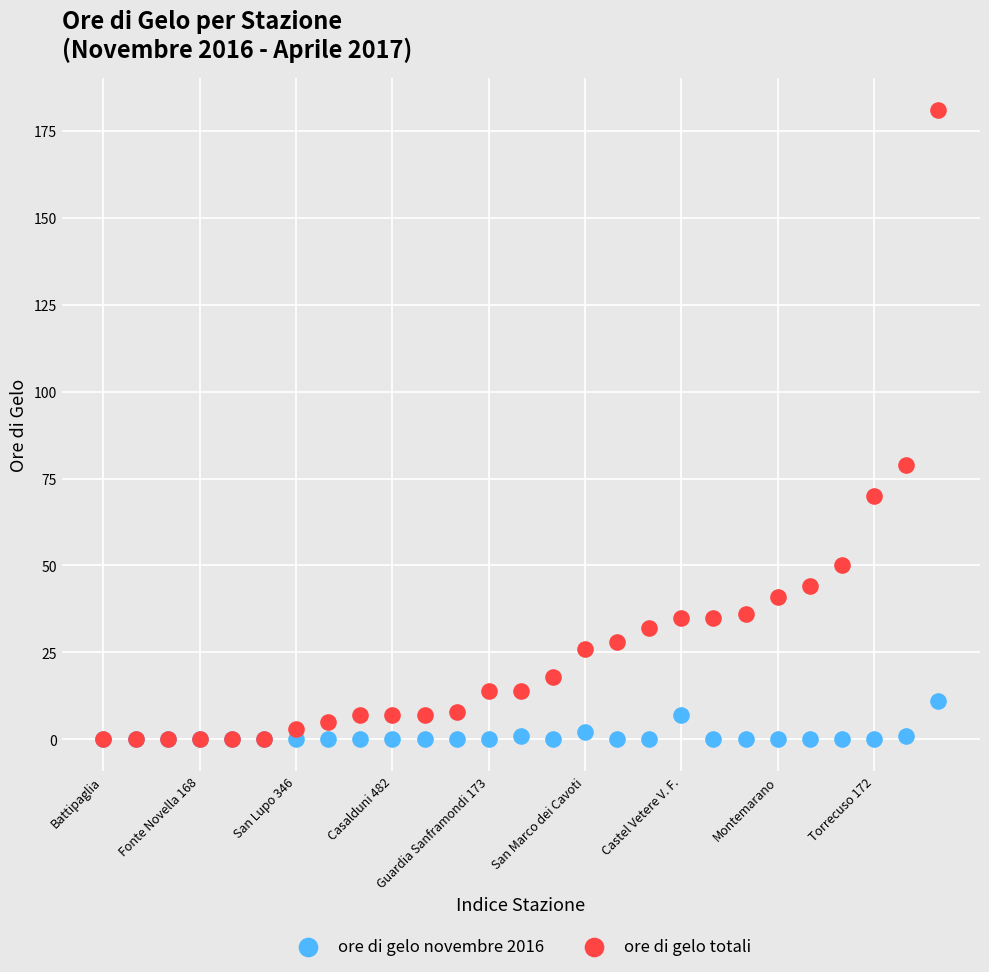

Across all series, what Y value is closest to 90?

79